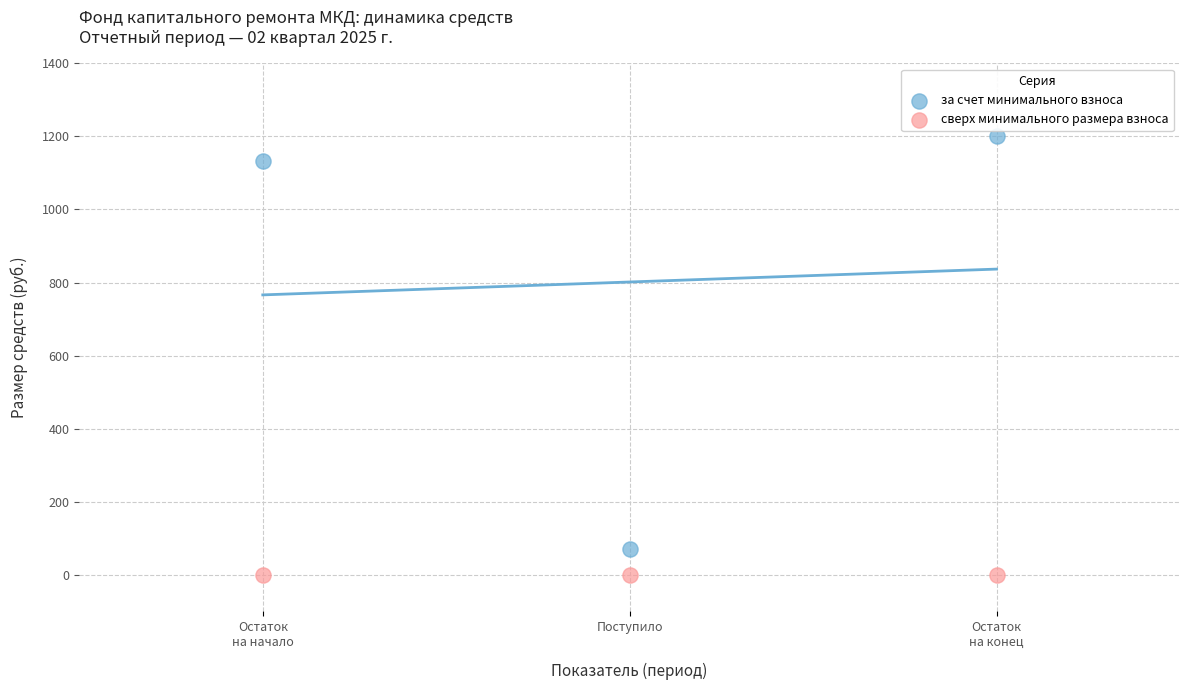

Across all data points, what is the average Y value?

400.7